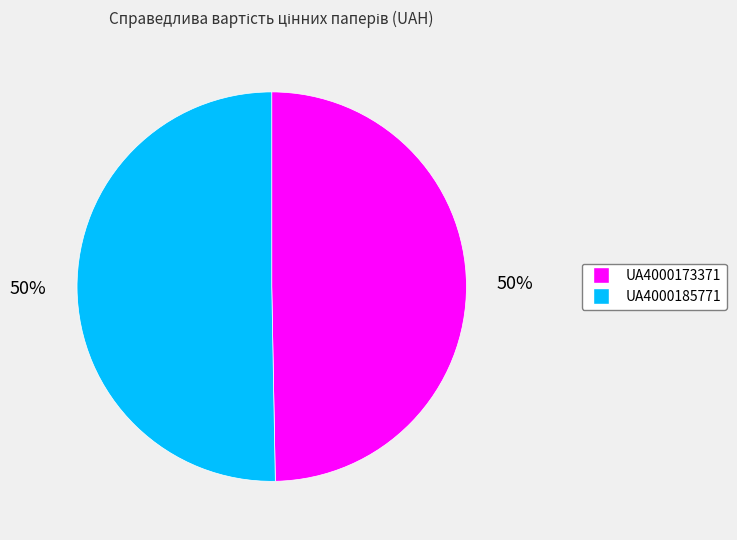

What percentage is the UA4000173371 slice, to the nearest percent?

50%